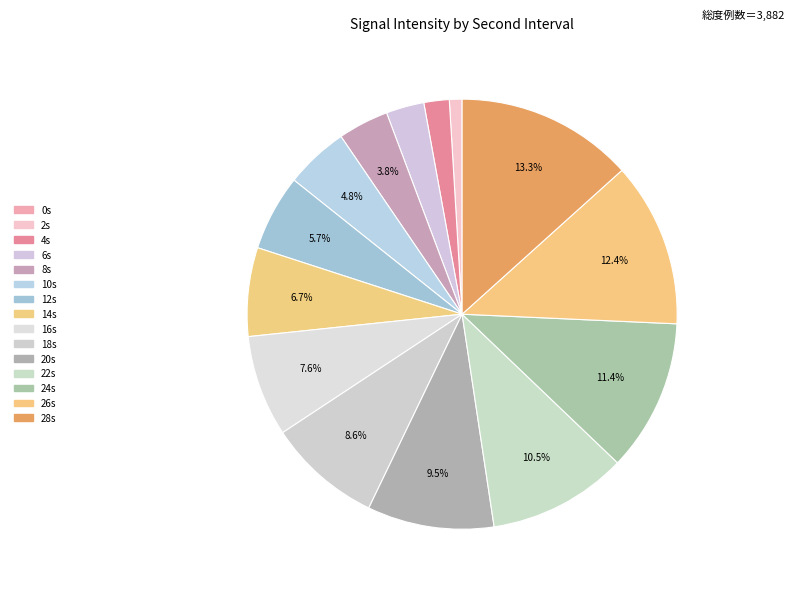

Is there any slice that represents more than half of the pie?

No